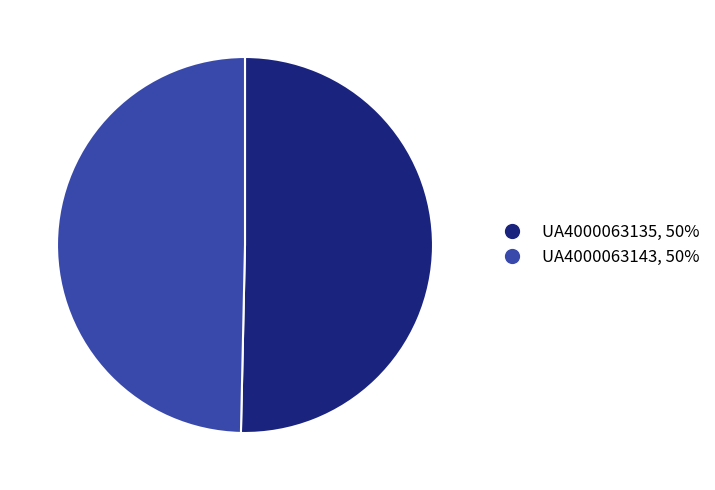

Which has a higher value, UA4000063143 or UA4000063135?

UA4000063135